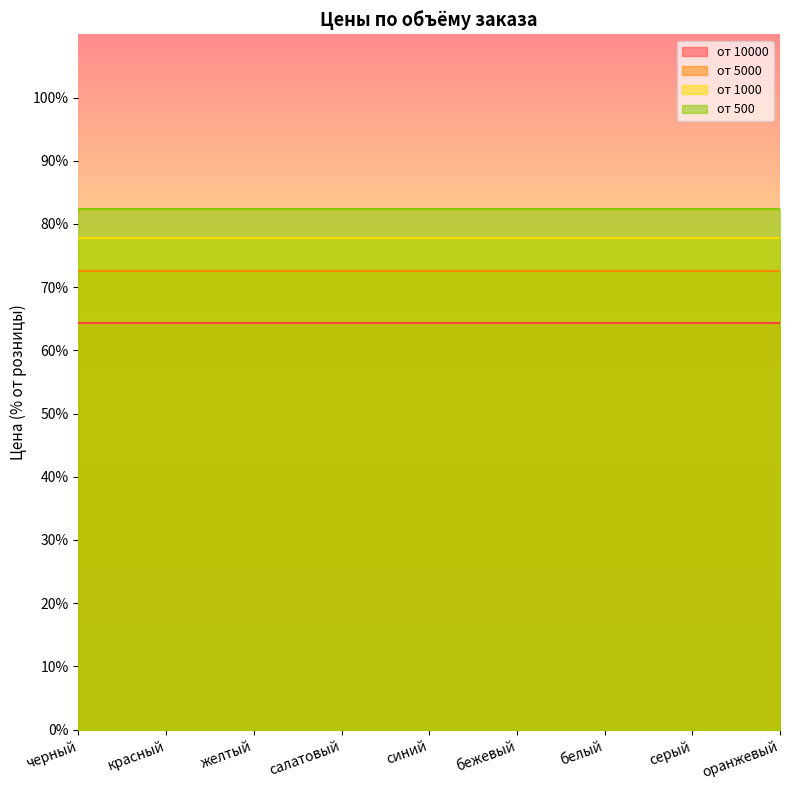

True or false: от 1000 and от 500 cross at least once.

False